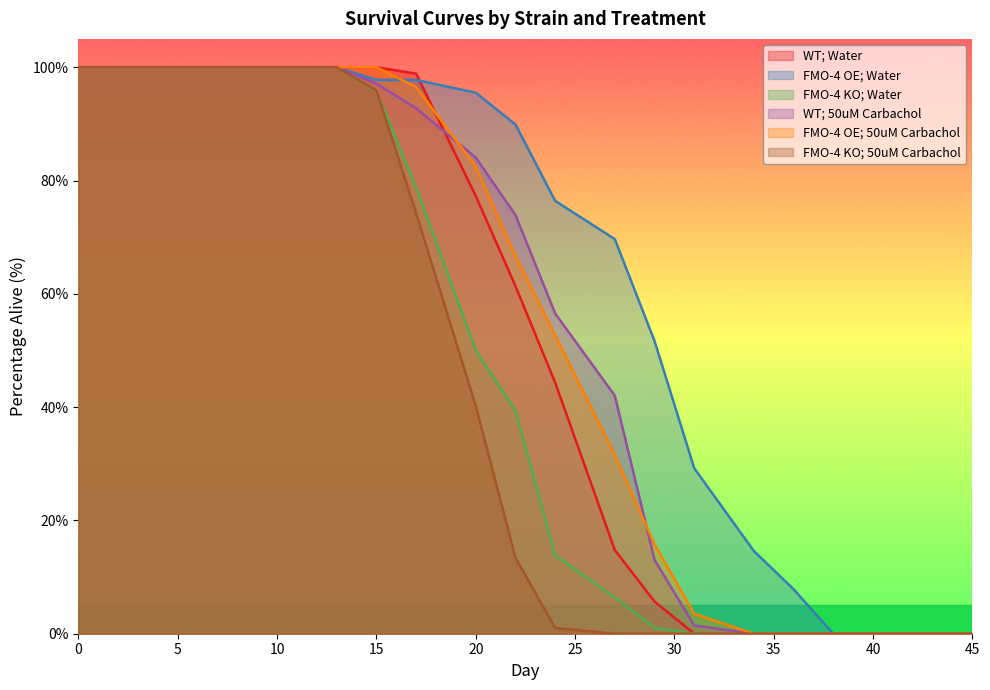

At how many categories does at least one series exceed 8?

14